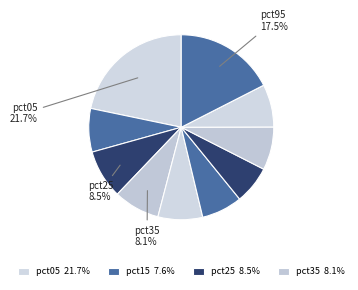

How many segments does this pie chart have?

10